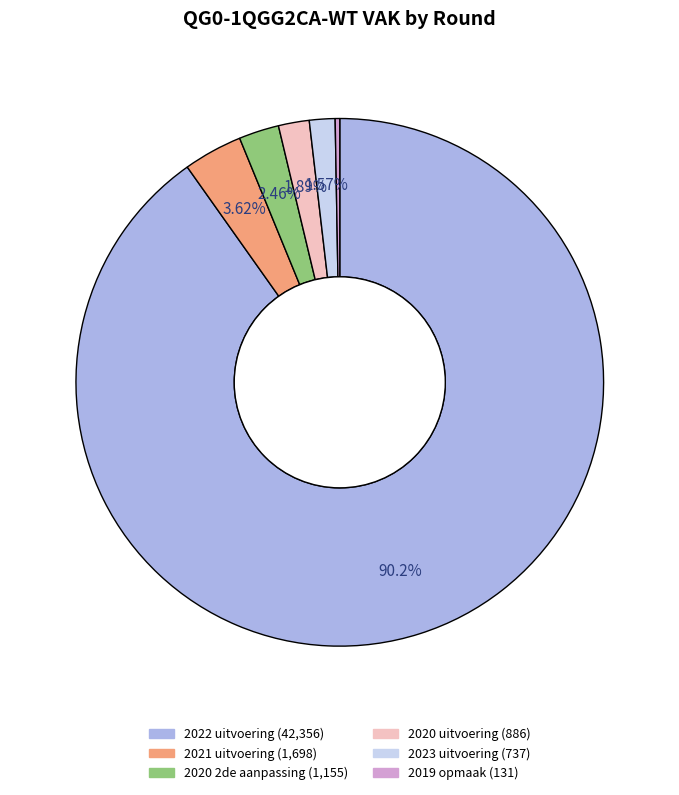

What percentage is the 2023 uitvoering slice, to the nearest percent?

2%